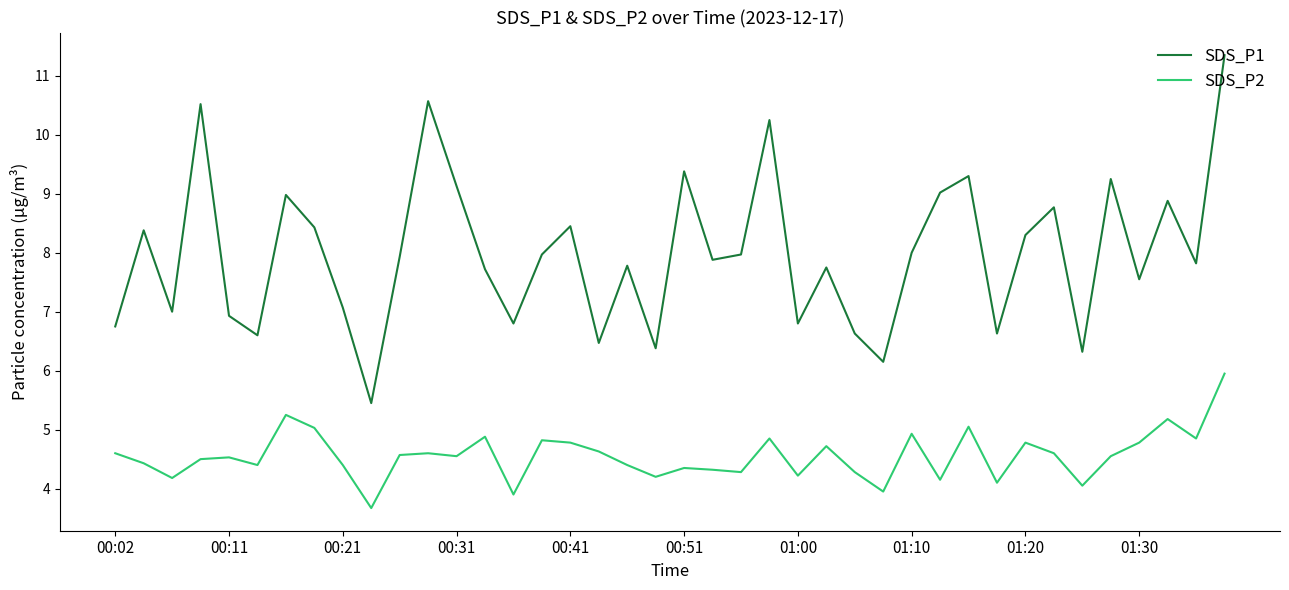

Which series has the widest spread of values?

SDS_P1